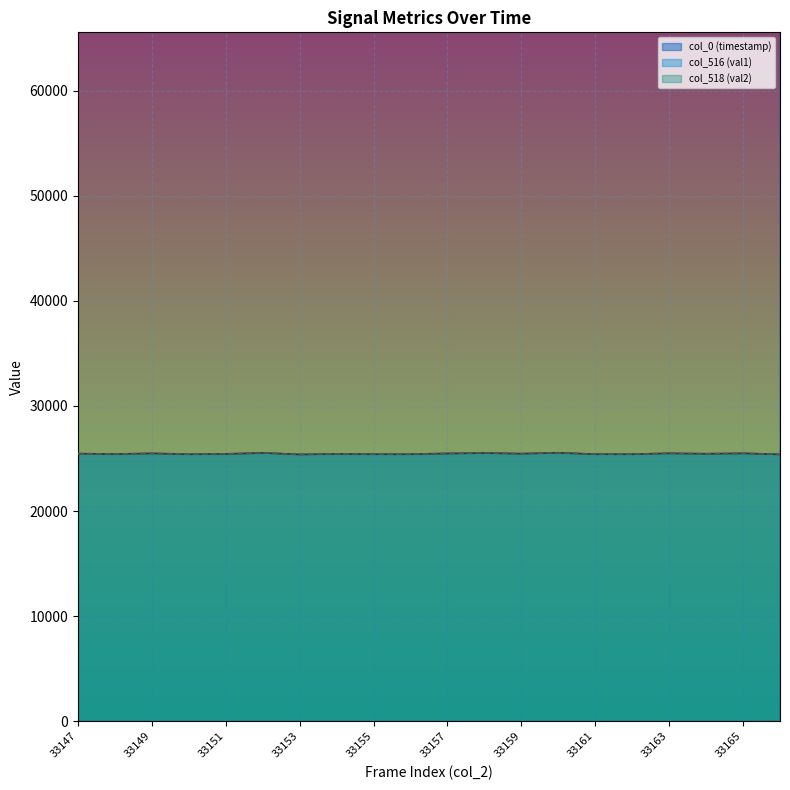

Which series has the widest spread of values?

col_0 (timestamp)